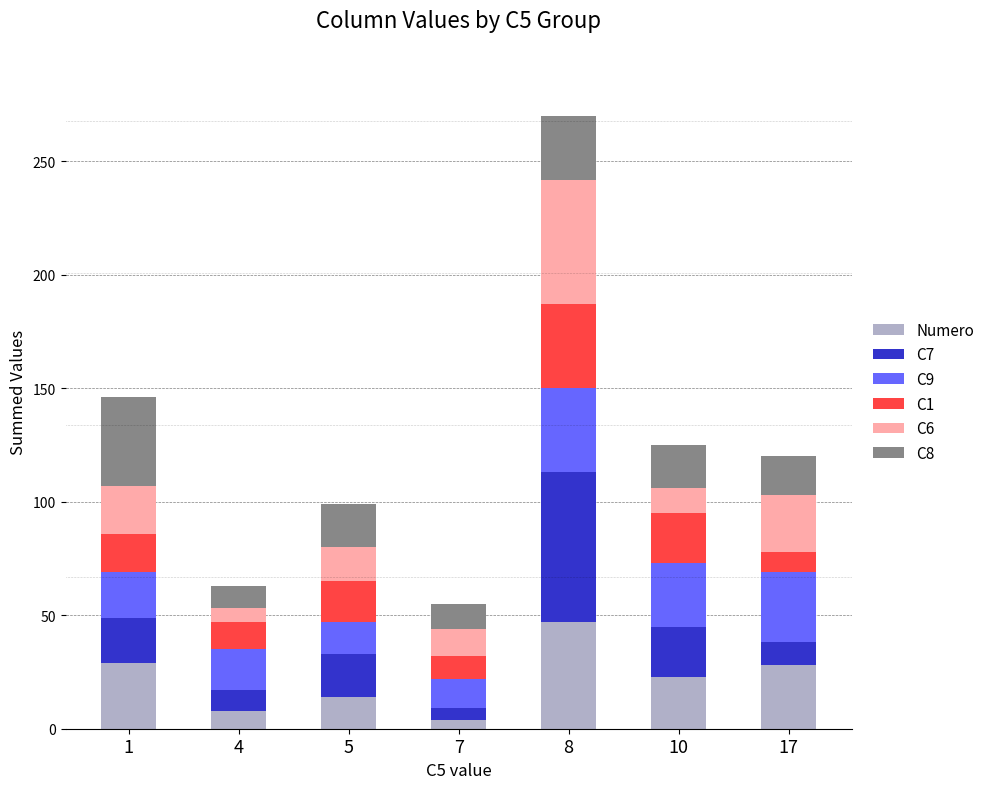

What is the difference between the maximum and minimum values in the Numero series?

43